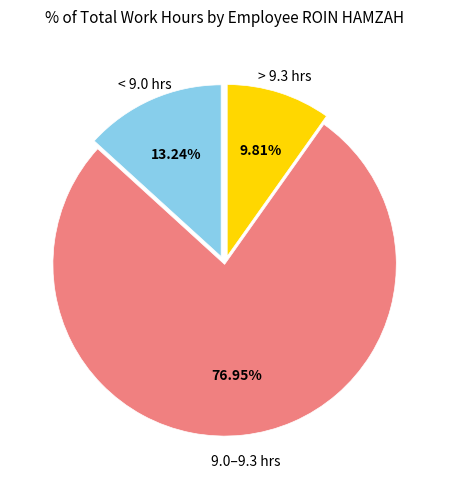

Count the number of slices in the pie.

3